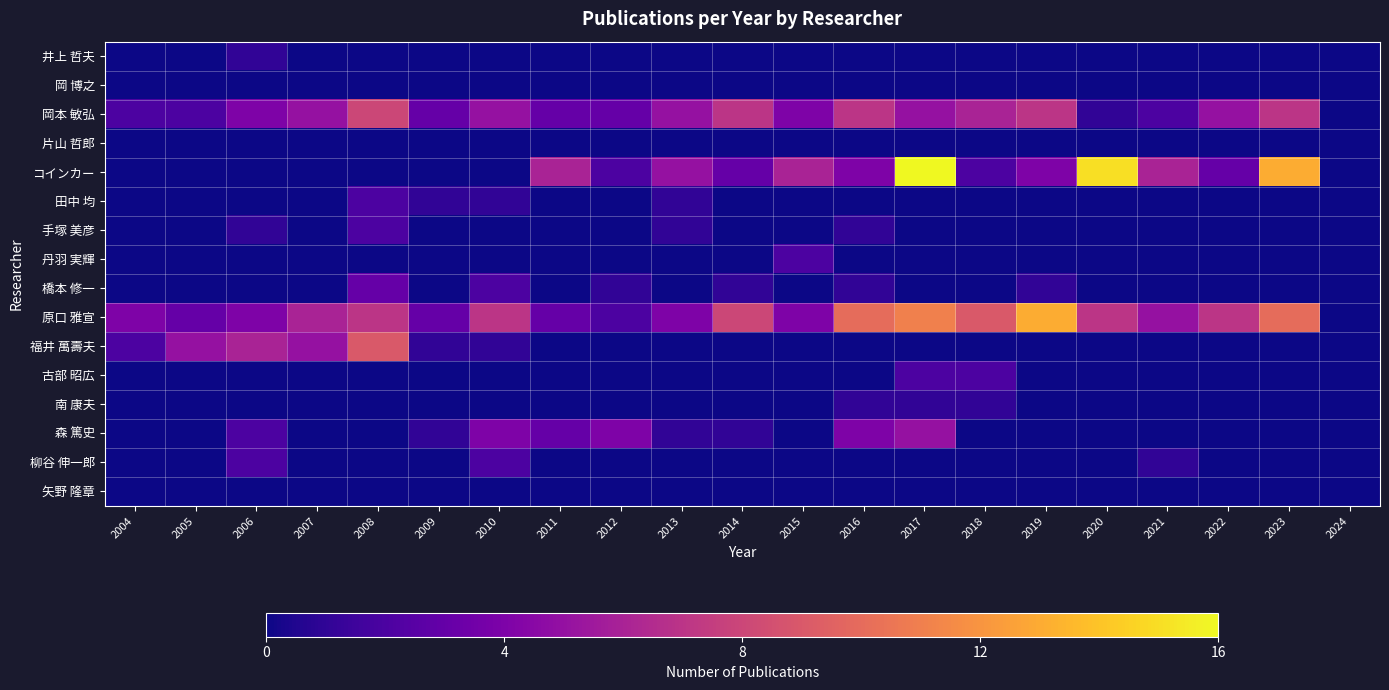

Which series has the largest range (max minus min)?

コインカー